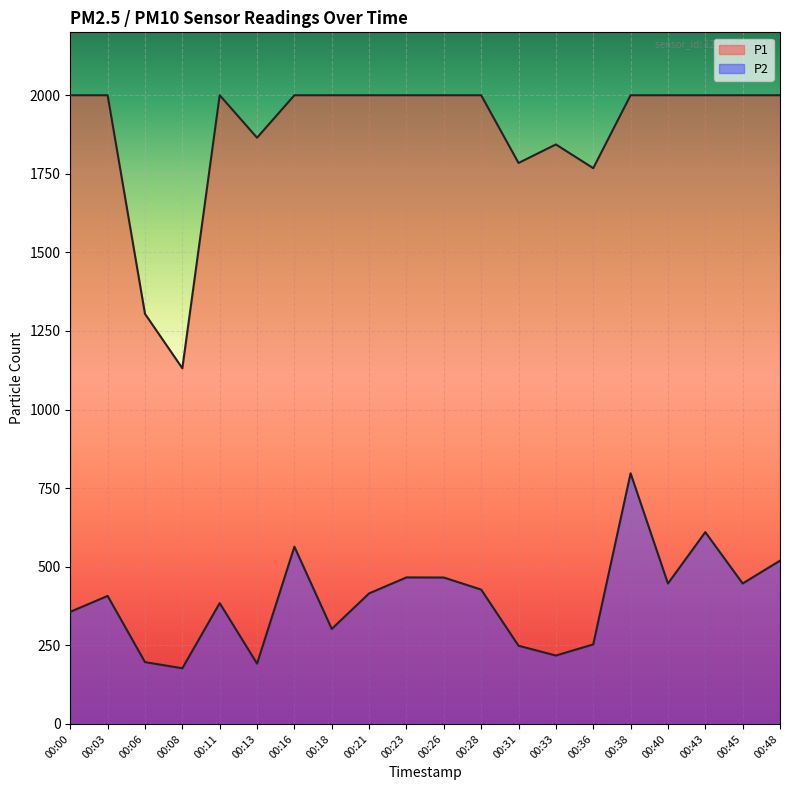

What value does the P2 series have at 00:31?

248.8